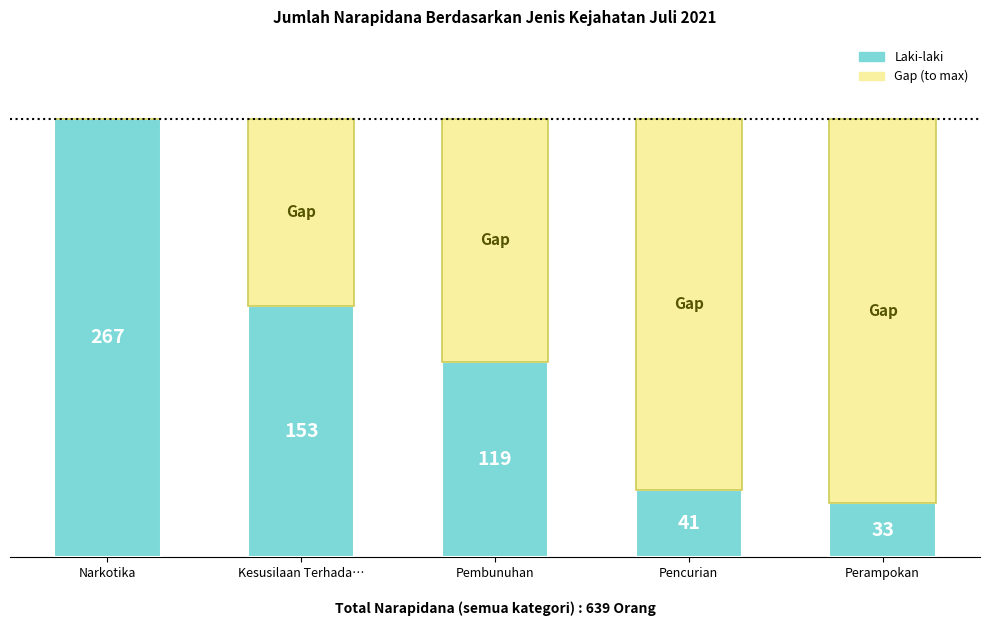

Where does the Laki-laki series first go above 119?

Narkotika